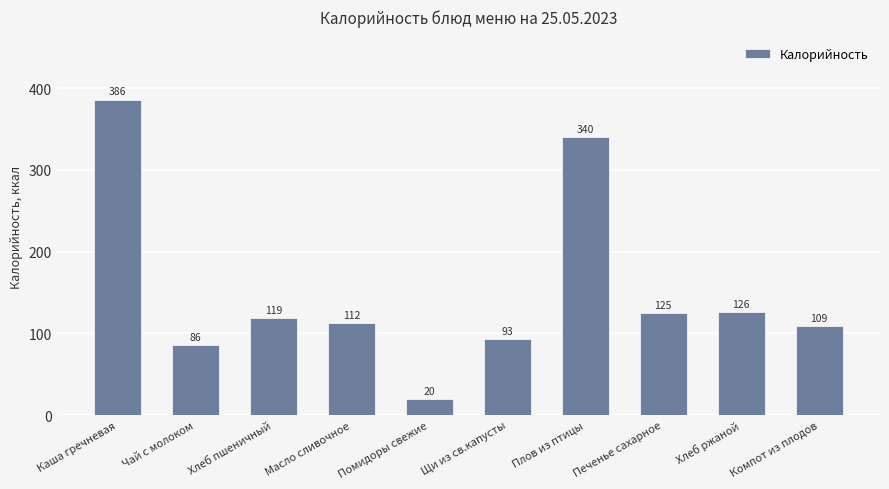

Which label corresponds to the largest value in the chart?

Каша гречневая